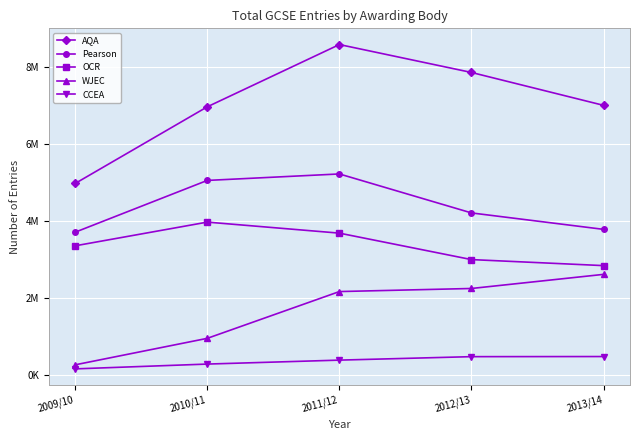

True or false: WJEC and AQA cross at least once.

False